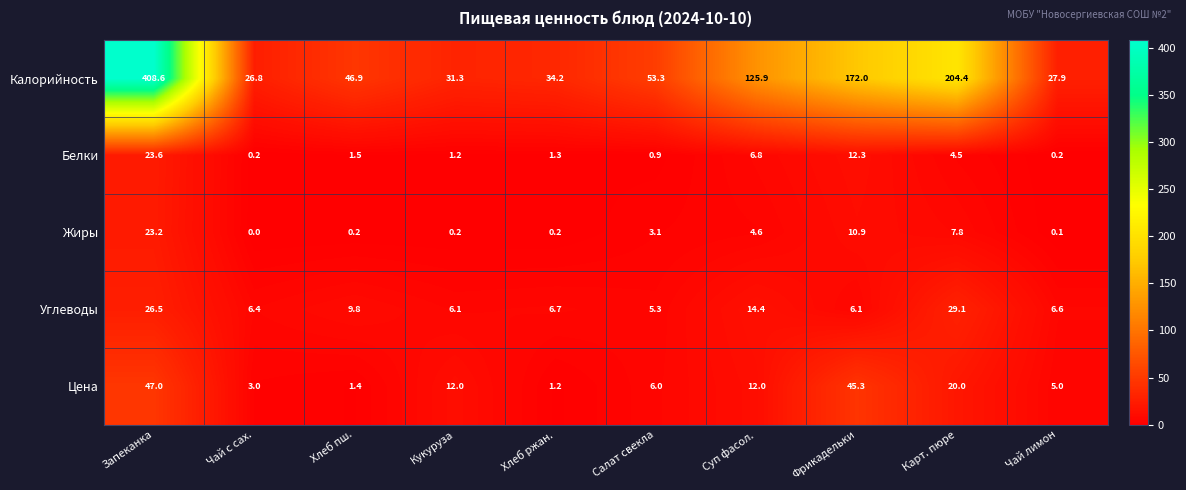

At which category is the sum across all series the highest?

Запеканка